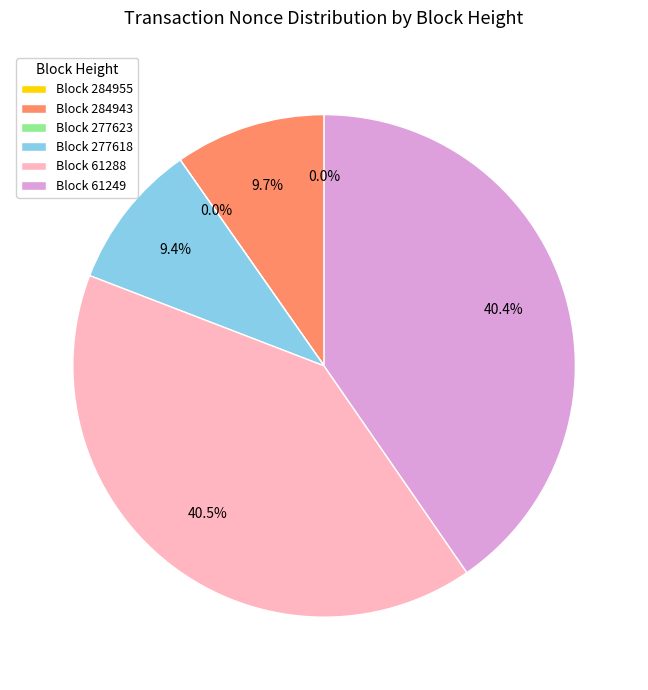

What is the total percentage of Block 284943 and Block 61288?

50.2%